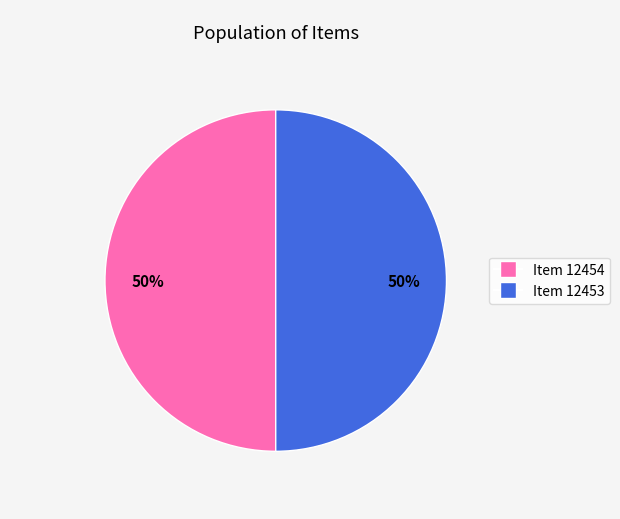

To the nearest percent, what portion does Item 12453 represent?

50%